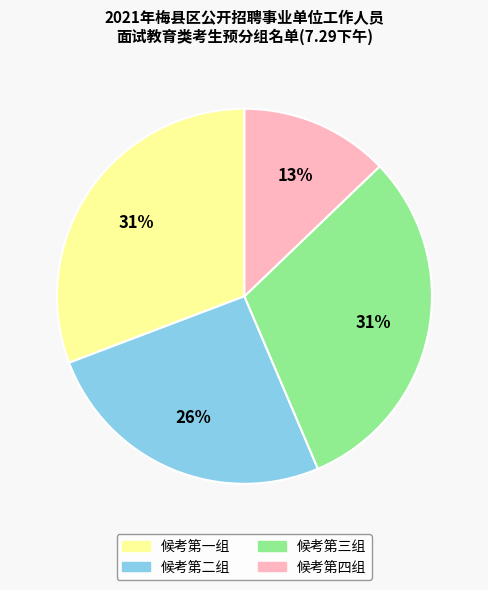

The 候考第三组 slice represents 38% of the pie. True or false?

False